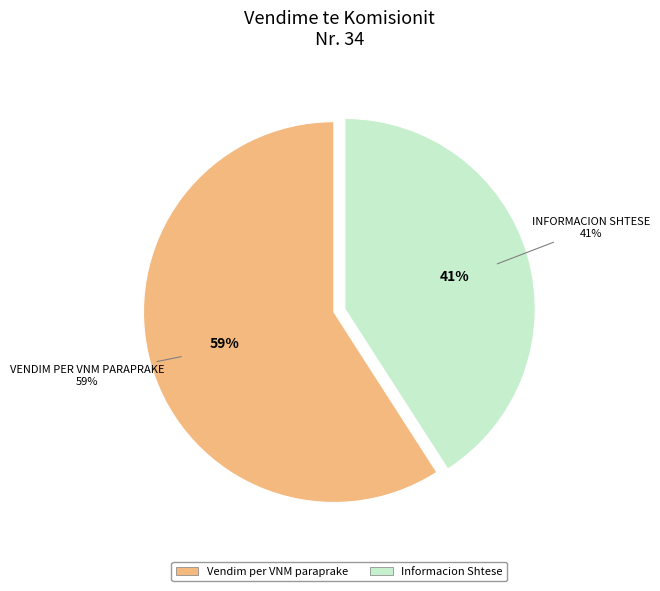

Is there any slice that represents more than half of the pie?

Yes